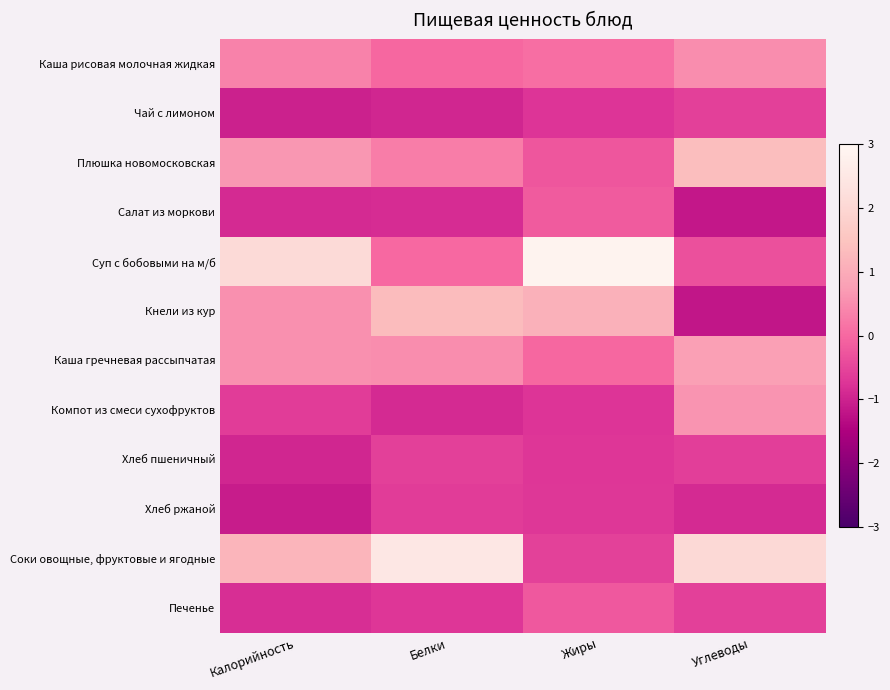

Which label corresponds to the largest value in the chart?

Жиры